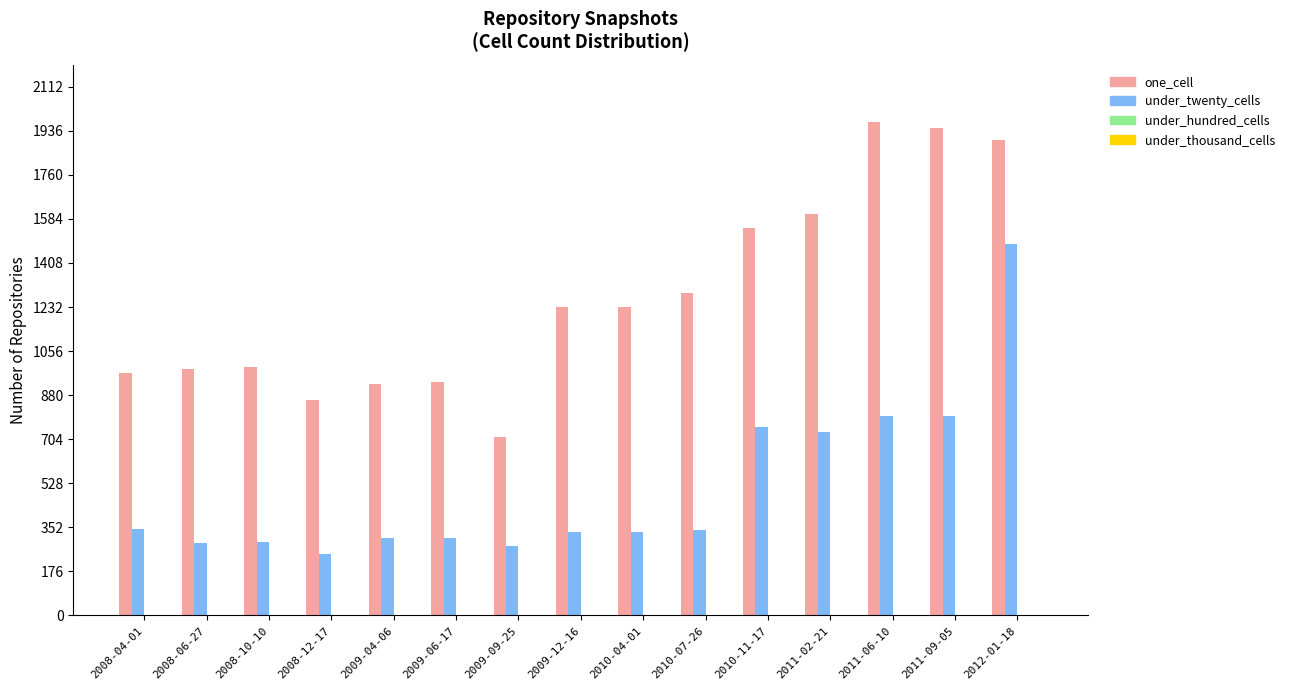

List the series in order of their peak value, highest first.

one_cell, under_twenty_cells